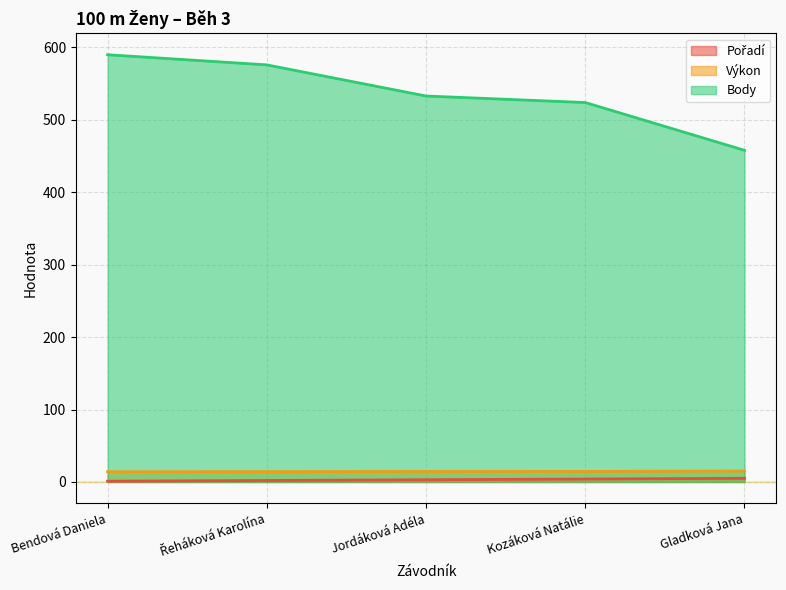

True or false: Pořadí and Body intersect in this chart.

False